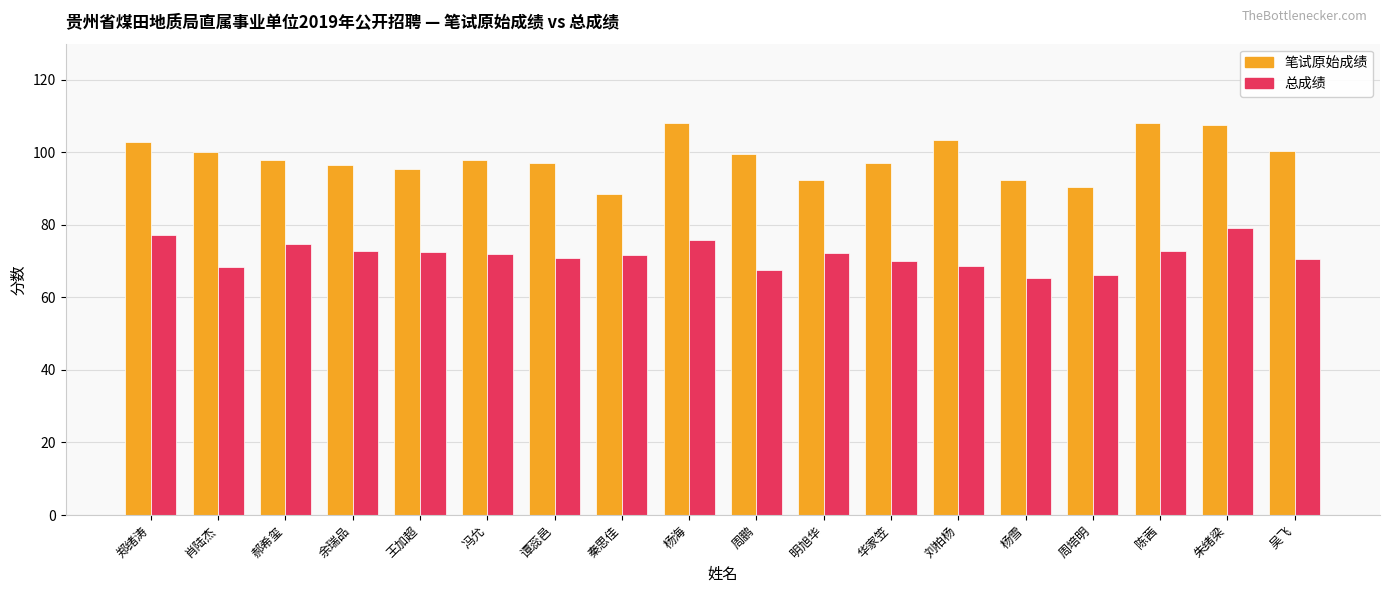

At which category is the sum across all series the highest?

朱绪梁